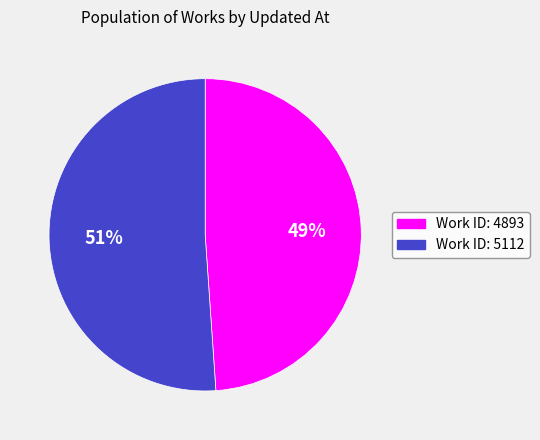

How many segments does this pie chart have?

2